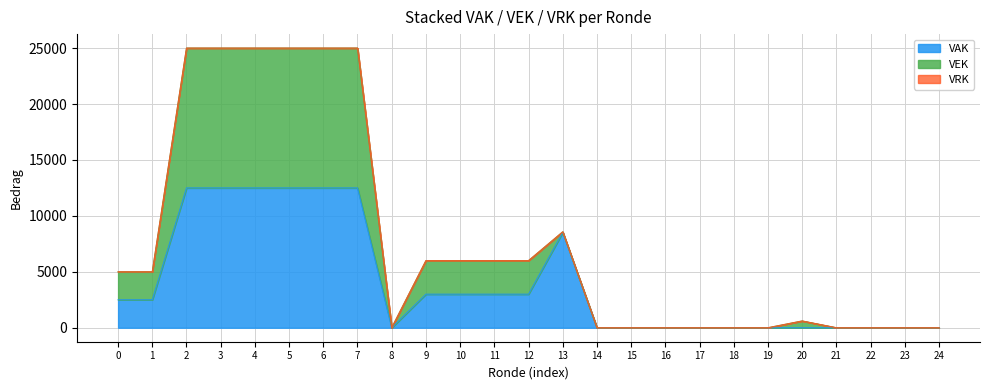

What is the highest value of the VAK series?

12500